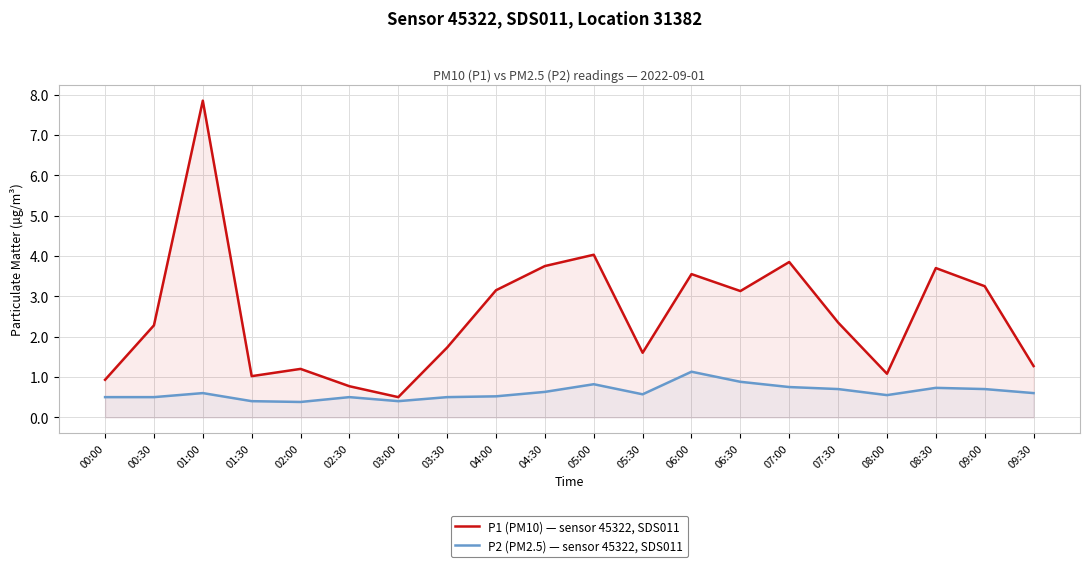

Which label corresponds to the smallest value in the chart?

02:00